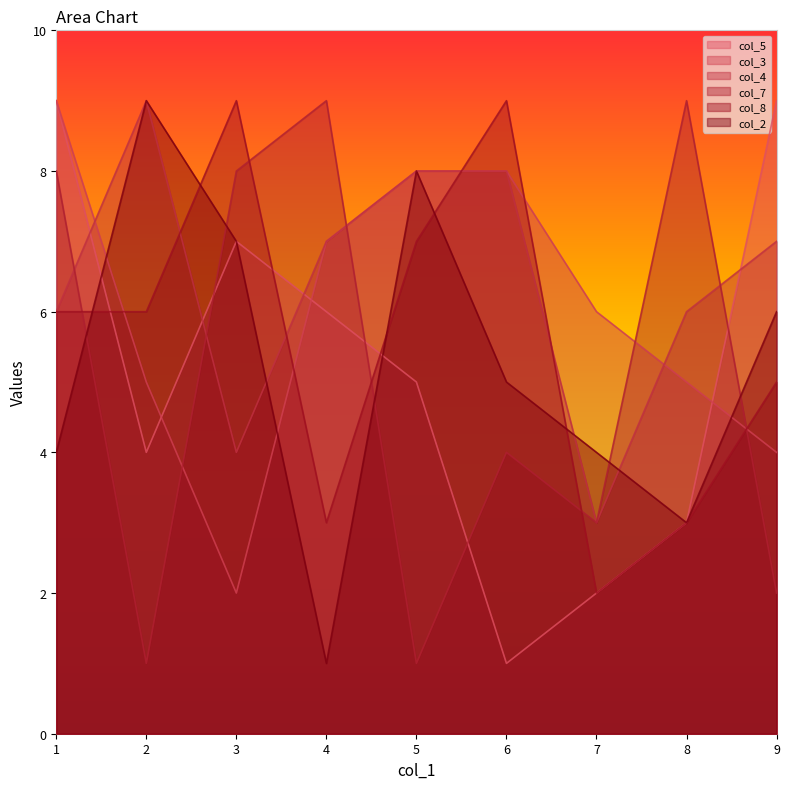

Reading left to right, what are all the values shown in this chart?

col_5: 9	4	7	6	5	1	2	3	9
col_3: 9	5	2	7	8	8	6	5	4
col_4: 6	9	4	7	8	8	3	6	7
col_7: 8	1	8	9	1	4	3	9	2
col_8: 6	6	9	3	7	9	2	3	5
col_2: 4	9	7	1	8	5	4	3	6